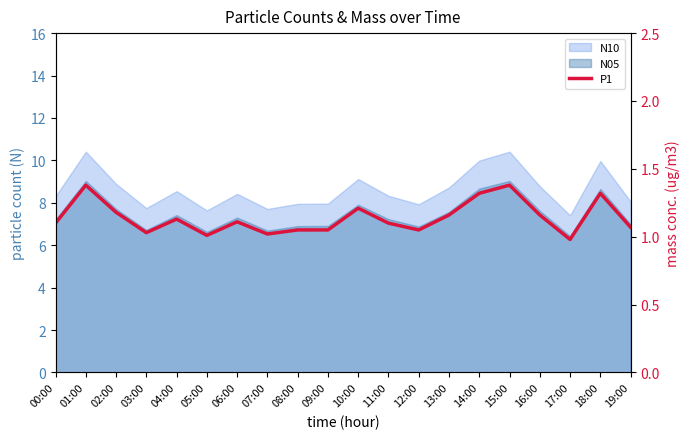

How many interior local peaks (higher than both neighbors) does the data have?

6